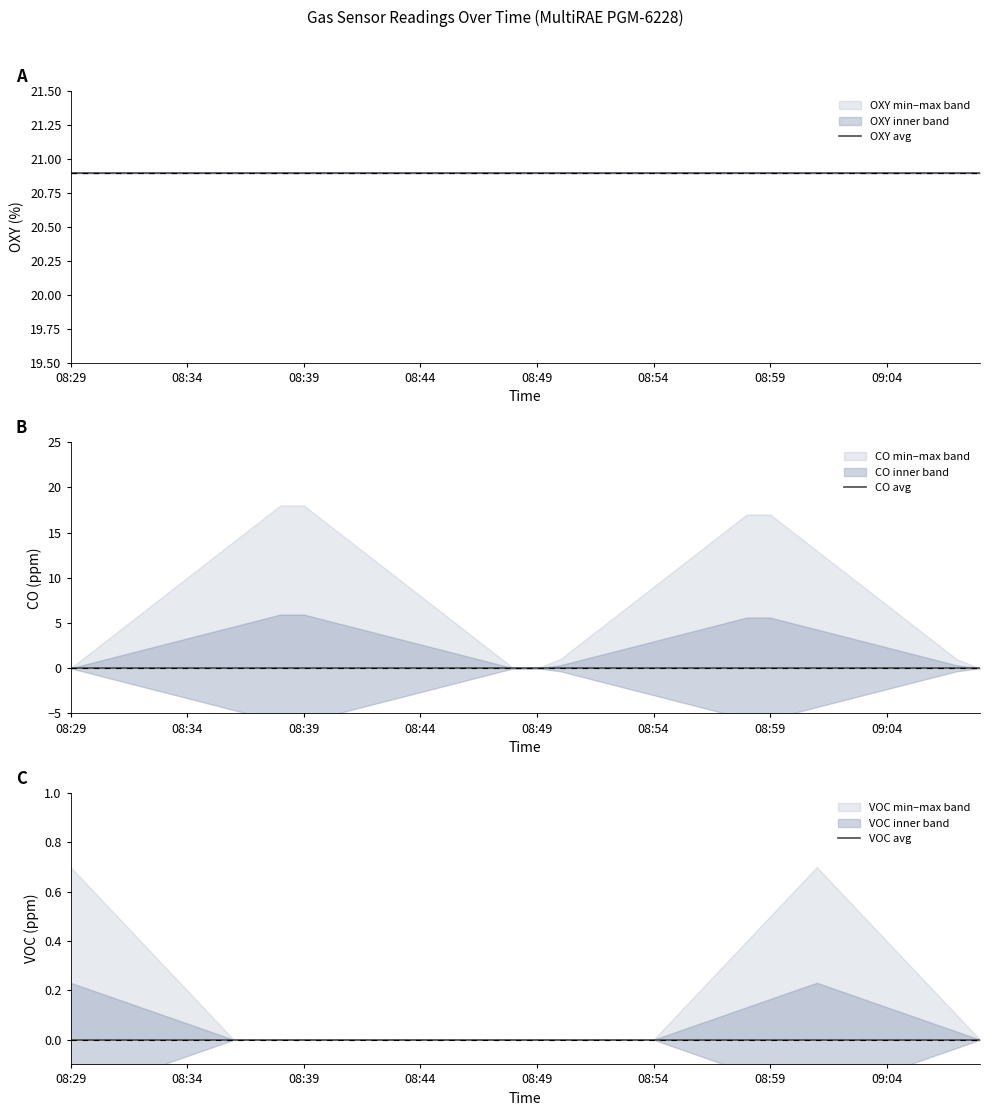

What position from the left is 31?

32